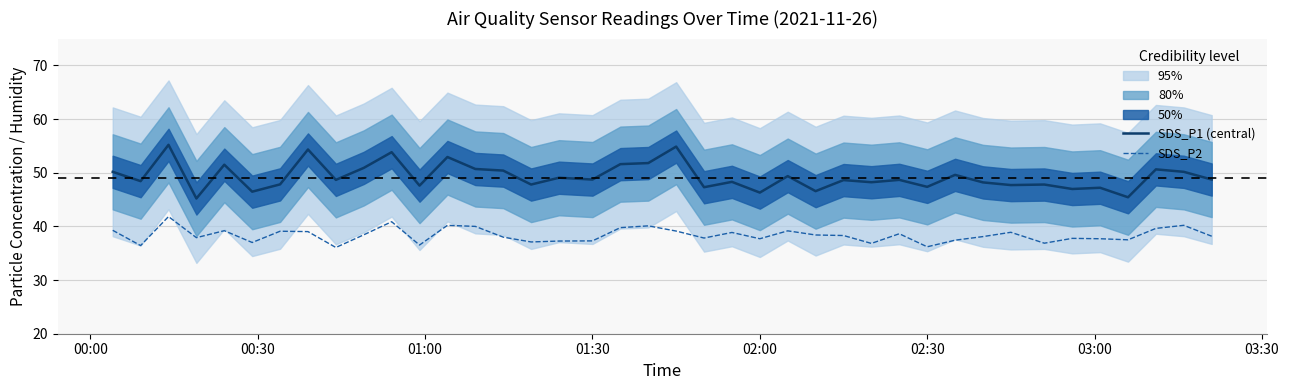

True or false: SDS_P1 (central) and SDS_P2 intersect in this chart.

False